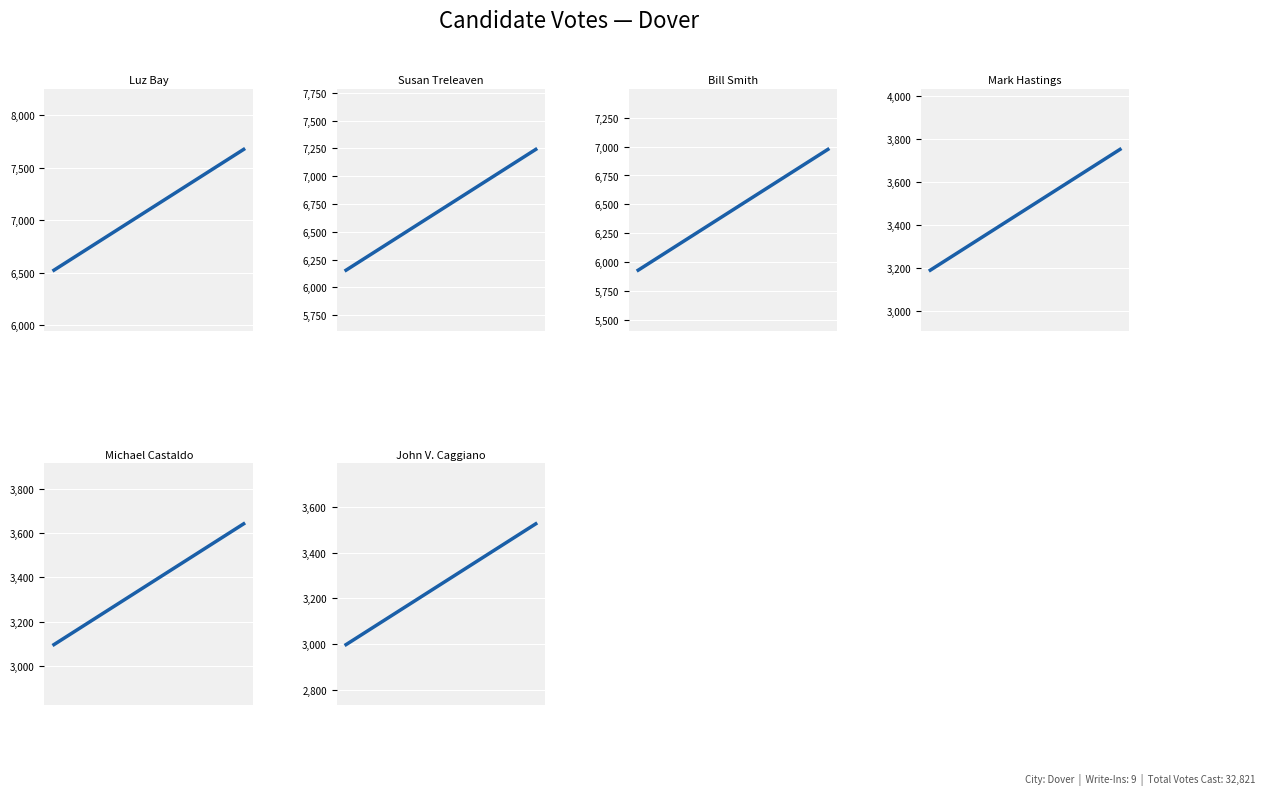

Which has a higher value, 0.2 or 0.0?

0.2